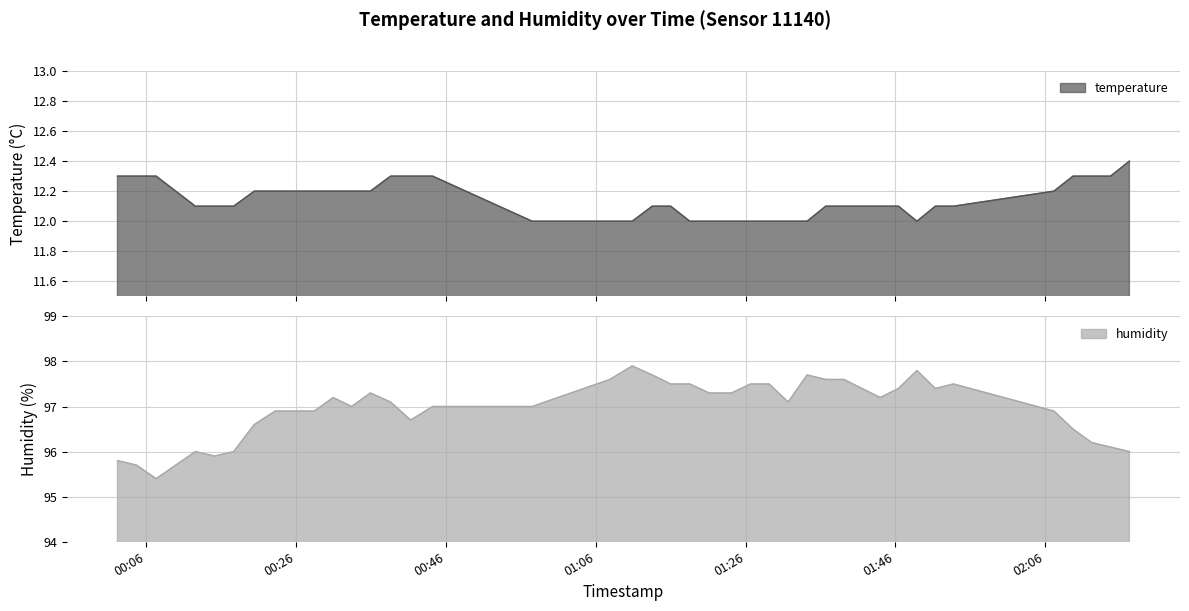

What is the sum of all temperature values?

485.7